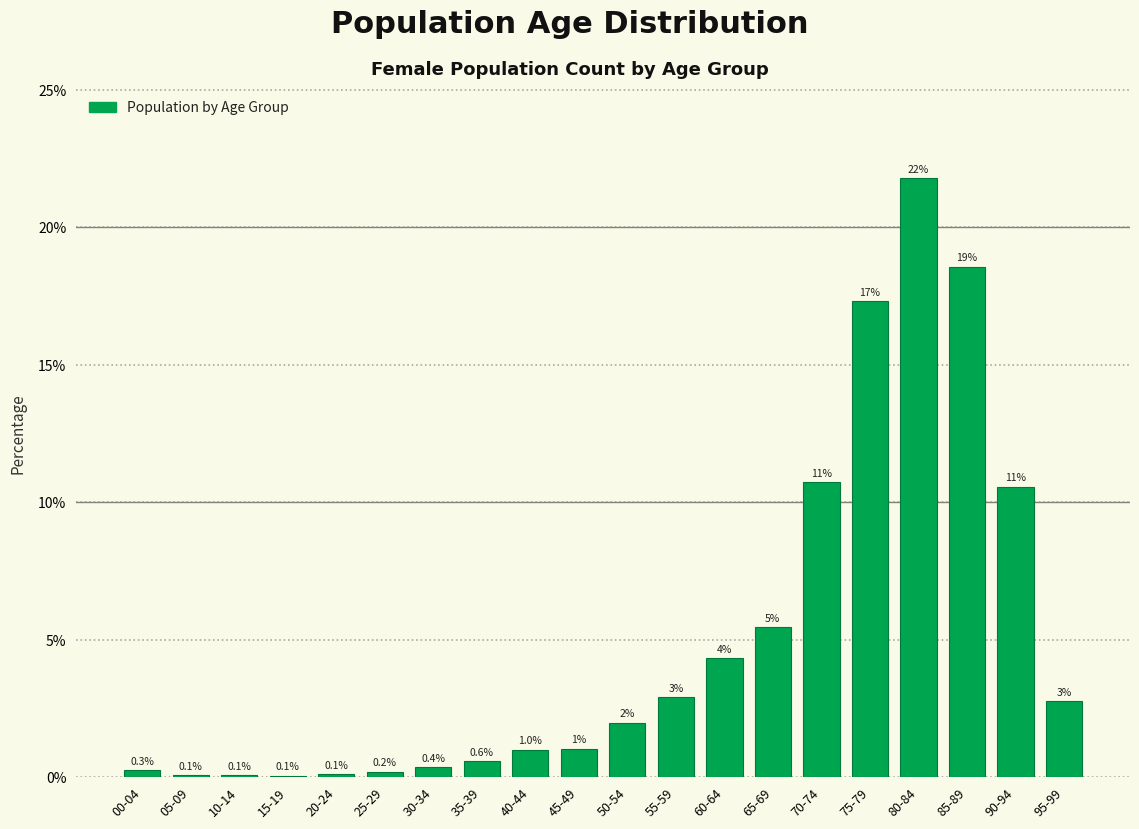

Where does the data first go above 1?

45-49